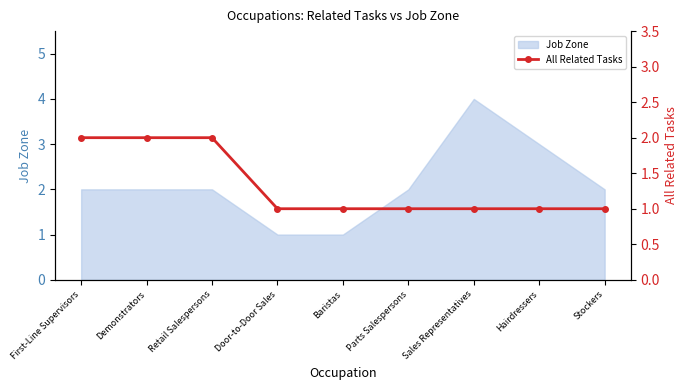

What is the label of the 5th point from the left?

Baristas